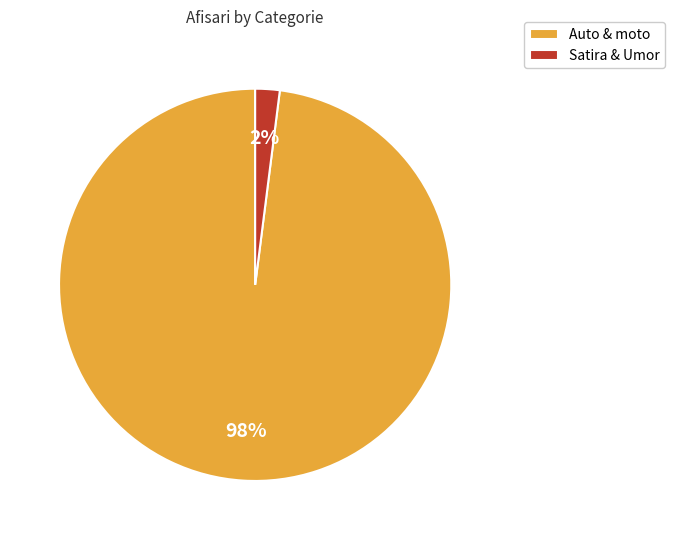

Is Auto & moto the majority of the pie?

Yes